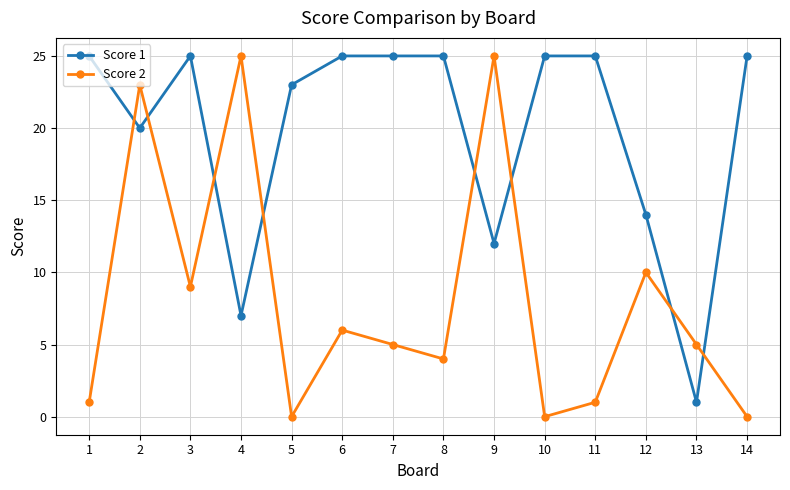

What is the greatest value displayed?

25